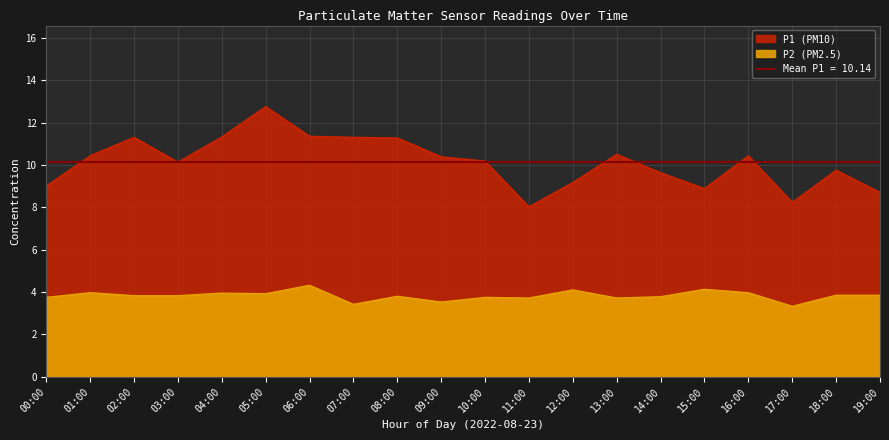

What is the minimum value for P1?

8.0